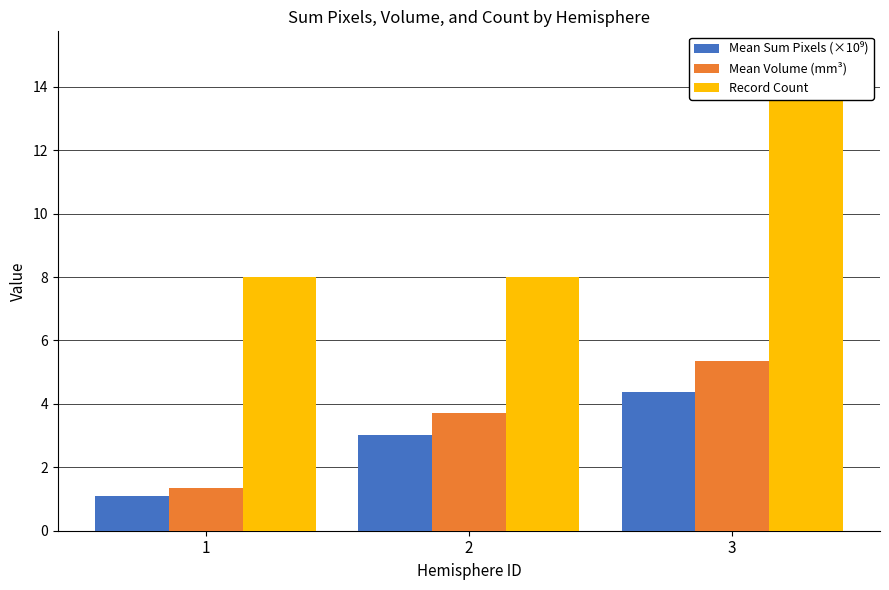

Rank the series at 1 from lowest to highest value.

Mean Sum Pixels (×10⁹), Mean Volume (mm³), Record Count